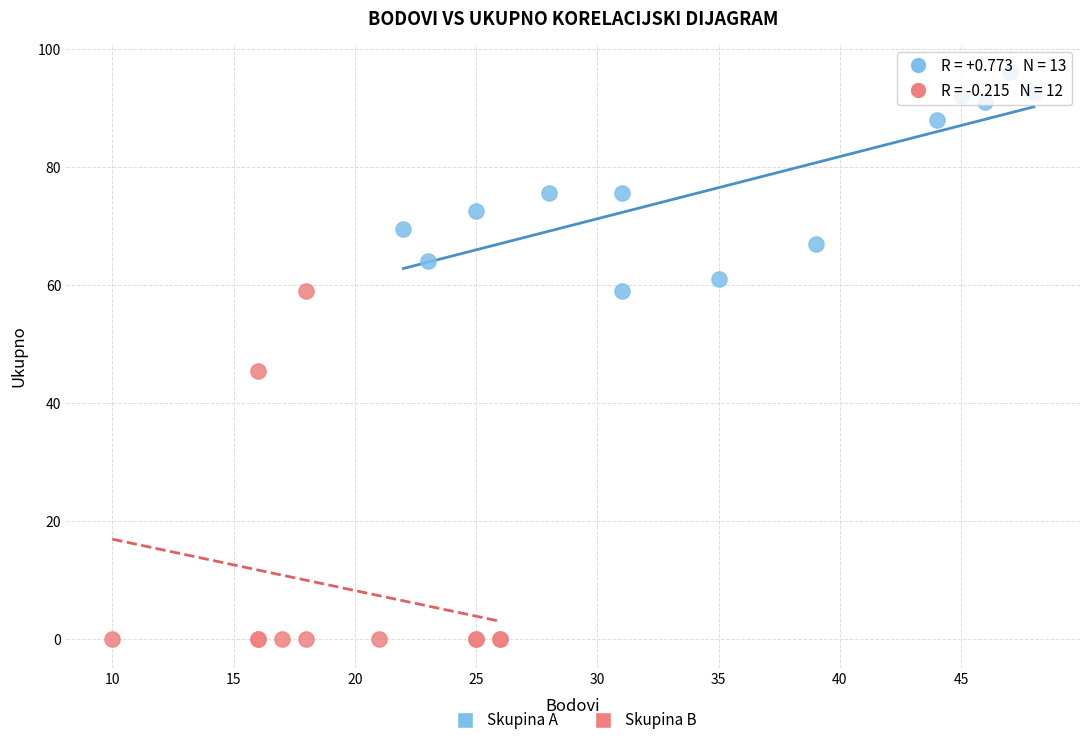

Which series has the widest spread of Y values?

Skupina B